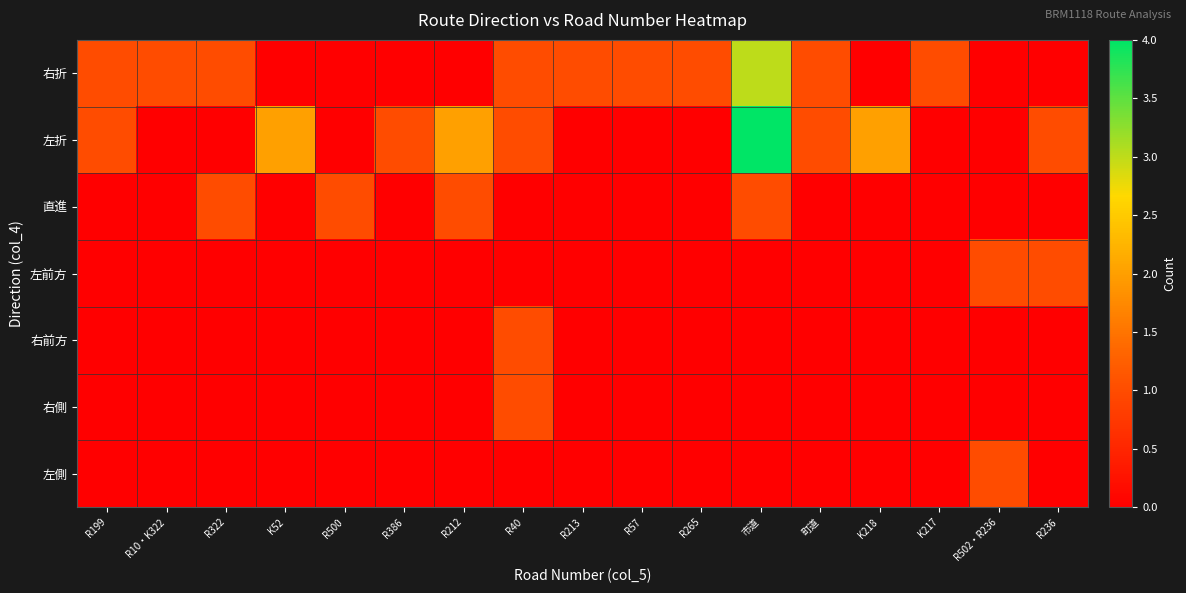

At how many categories does at least one series exceed 2?

1